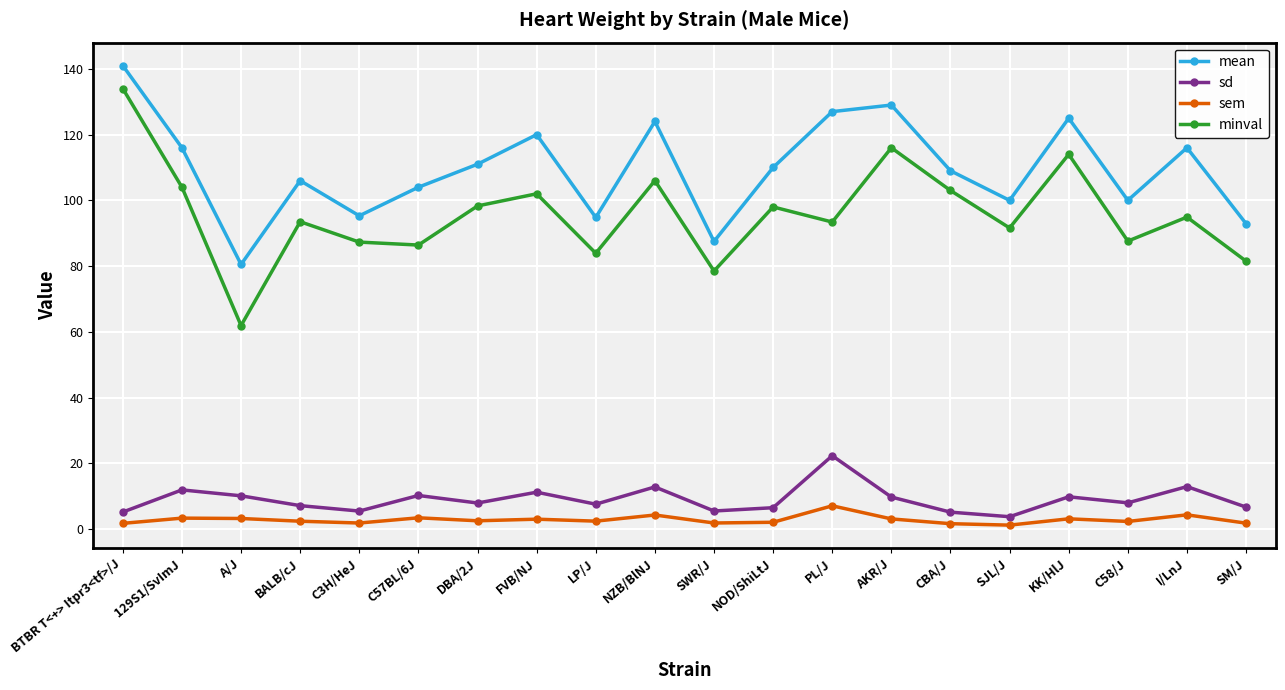

At how many categories does at least one series exceed 28?

20